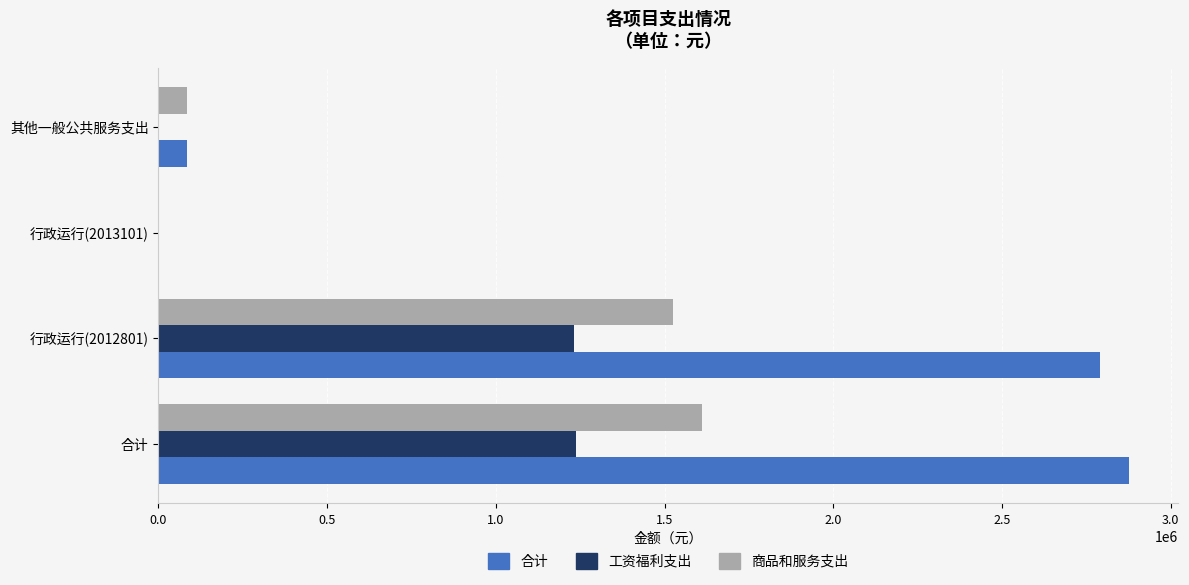

True or false: 合计 has a value of 2877355.6 at 合计.

True